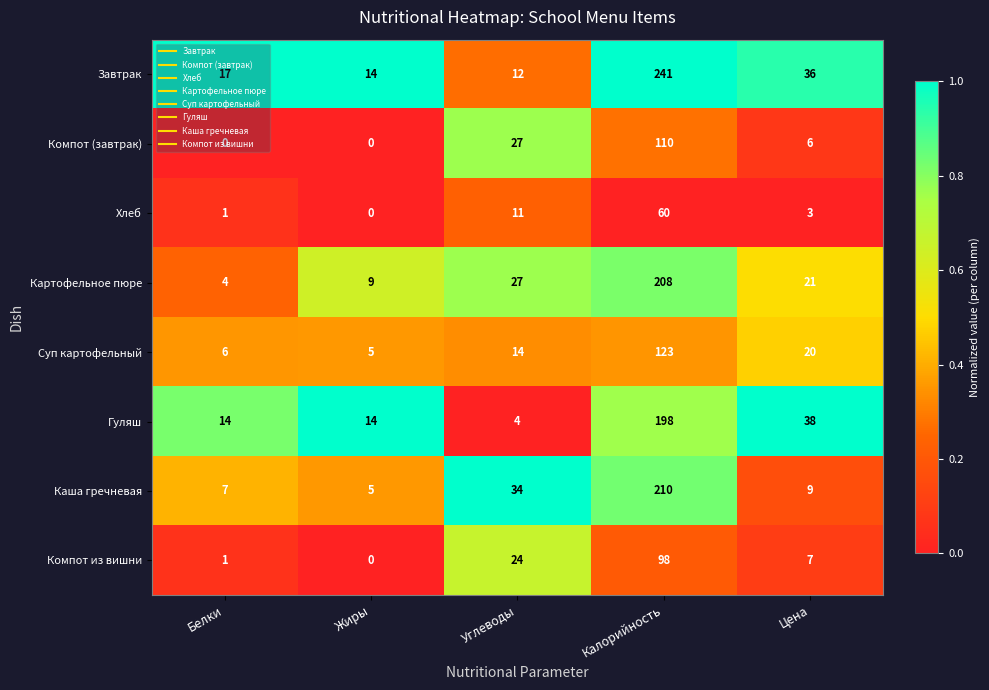

What is the difference between the Завтрак values at Углеводы and Калорийность?

229